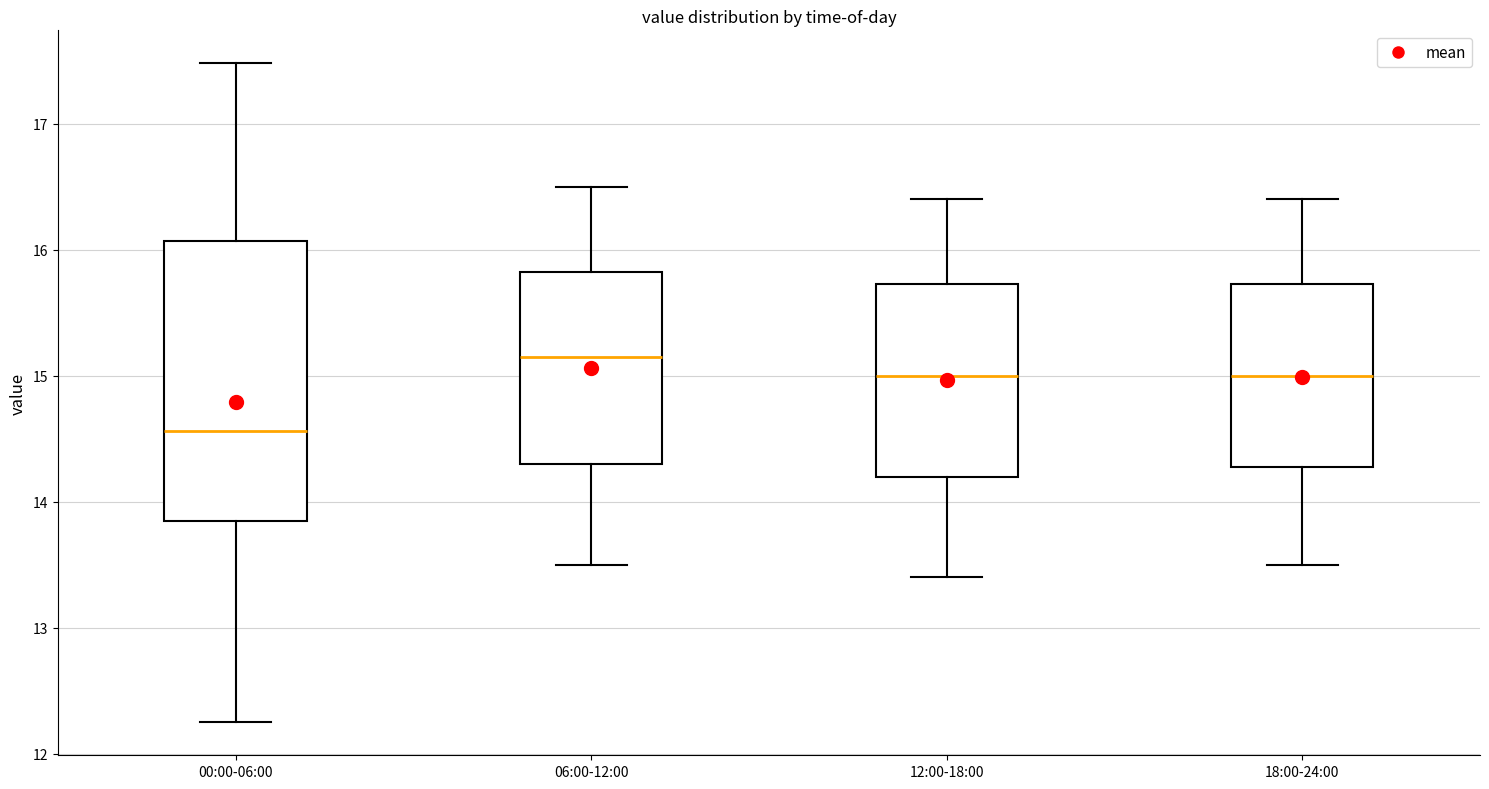

Reading left to right, read every box against the y-axis: the position of its median line, the range the box covers, and the ends of its whiskers. The values are not printed on the chart, so give them approximately, as read against the axis.

00:00-06:00: median 14.6, box 13.9 to 16.1, whiskers 12.3 to 17.5
06:00-12:00: median 15.2, box 14.3 to 15.8, whiskers 13.5 to 16.5
12:00-18:00: median 15.0, box 14.2 to 15.7, whiskers 13.4 to 16.4
18:00-24:00: median 15.0, box 14.3 to 15.7, whiskers 13.5 to 16.4